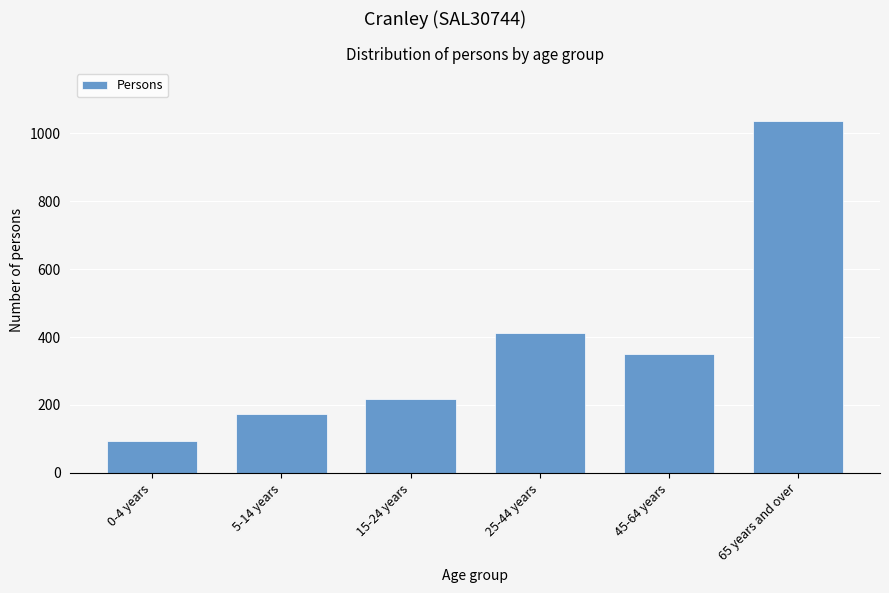

Reading left to right, list all the values displayed in this chart.

94	173	217	412	349	1037